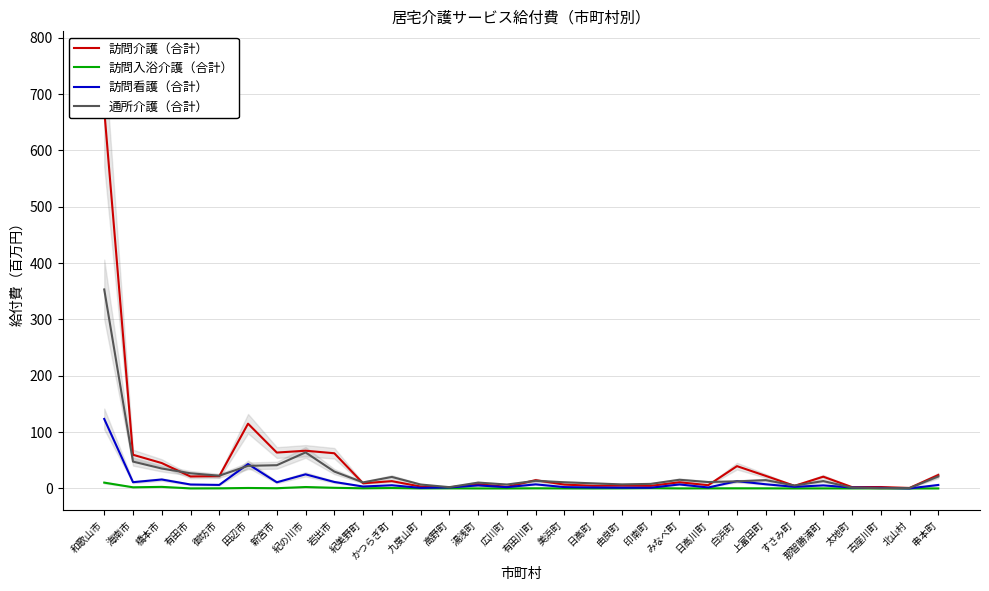

How many interior local valleys does the 訪問看護（合計） series have?

10